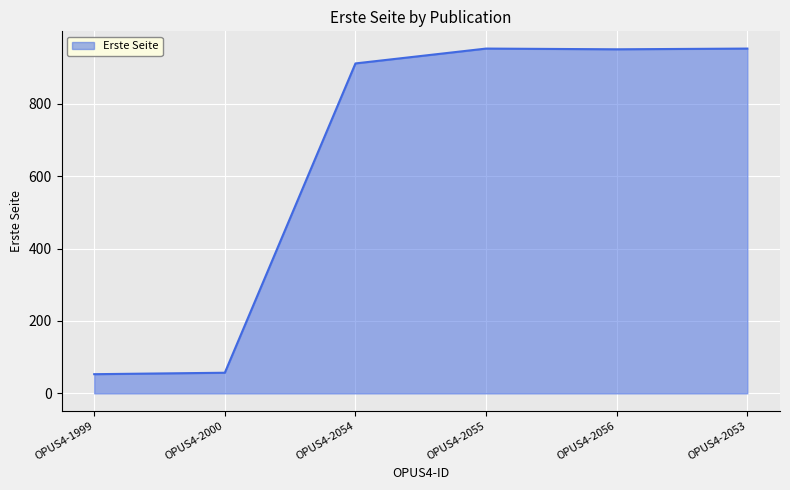

What is the ratio of the value at OPUS4-2055 to the value at OPUS4-2053?

1.0